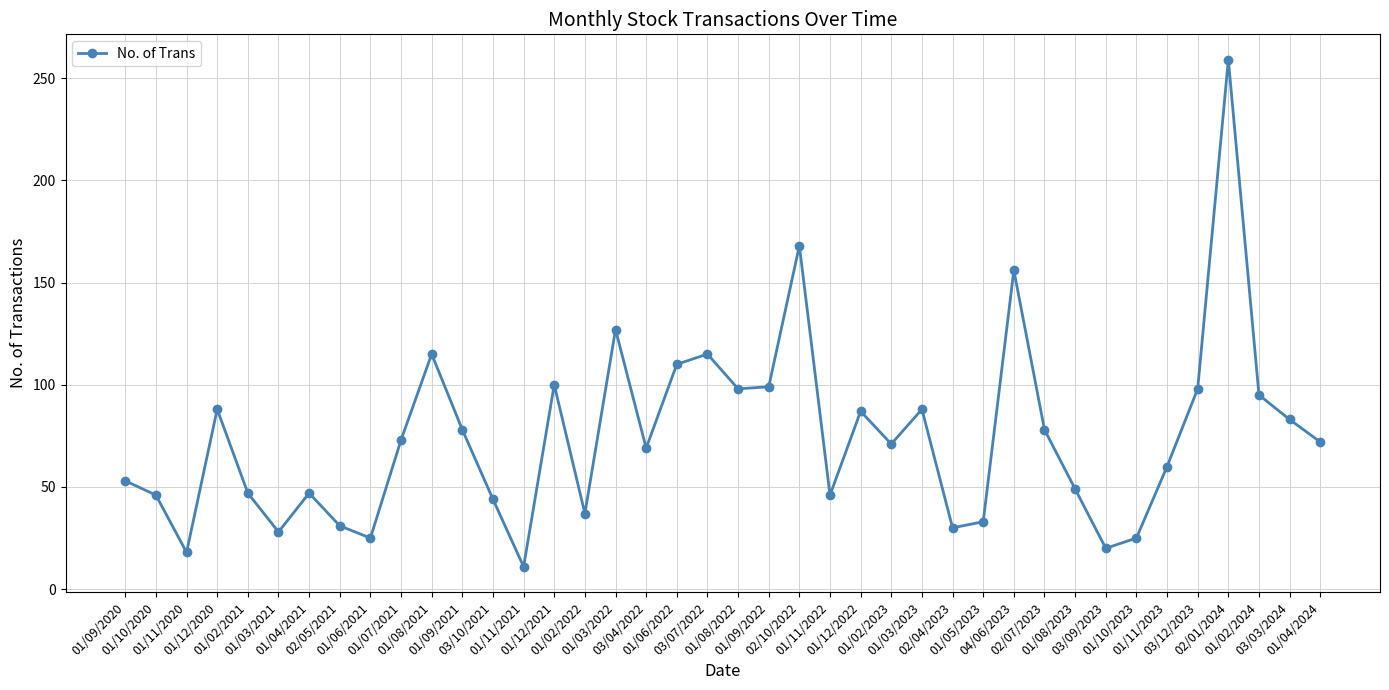

What is the approximate value at 02/07/2023, to the nearest 5?

80